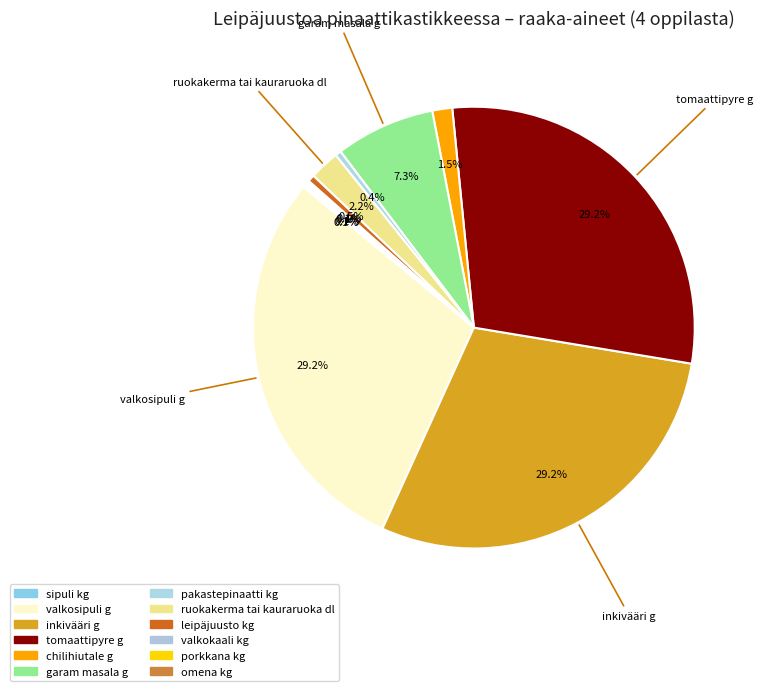

Is there a majority slice in this chart?

No